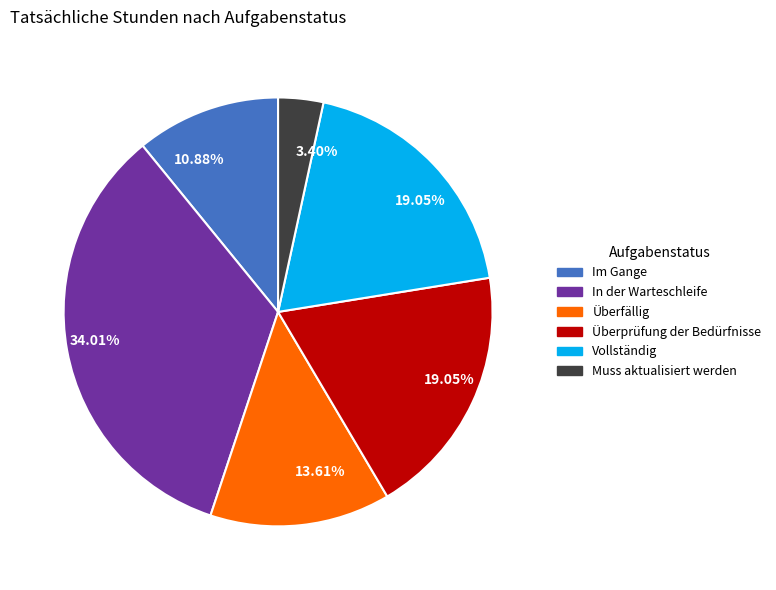

Is there a majority slice in this chart?

No